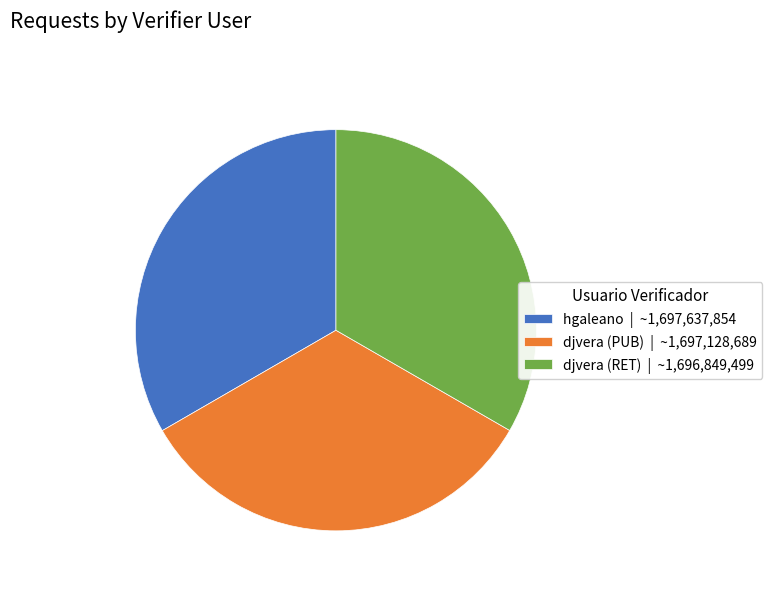

Is it true that hgaleano | ~1,697,637,854 is 33% of the pie?

True